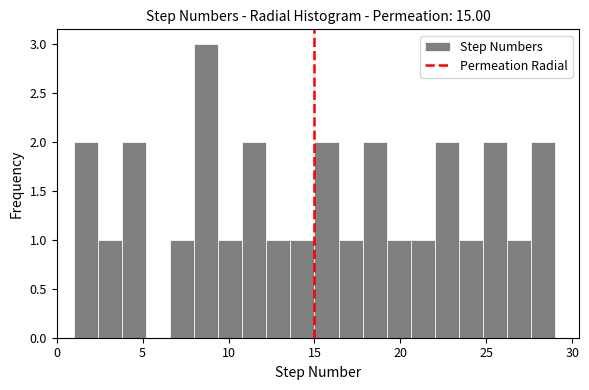

Around what value on the x-axis is the tallest bar? Give the approximate position of its centre, as read against the axis.

8.5